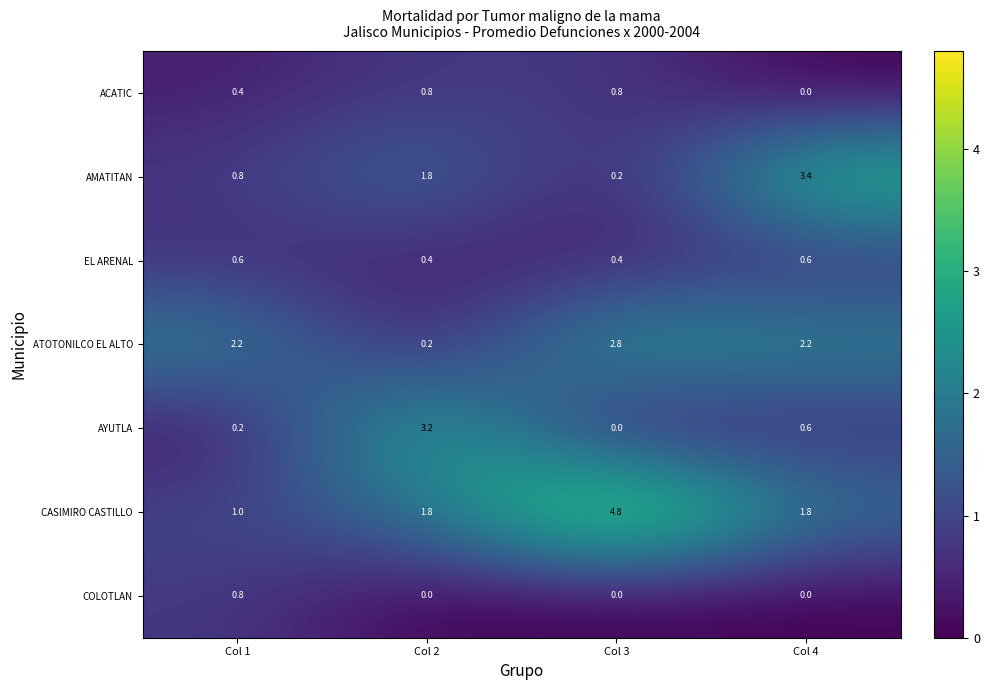

At which label is ACATIC closest to 0?

Col 4